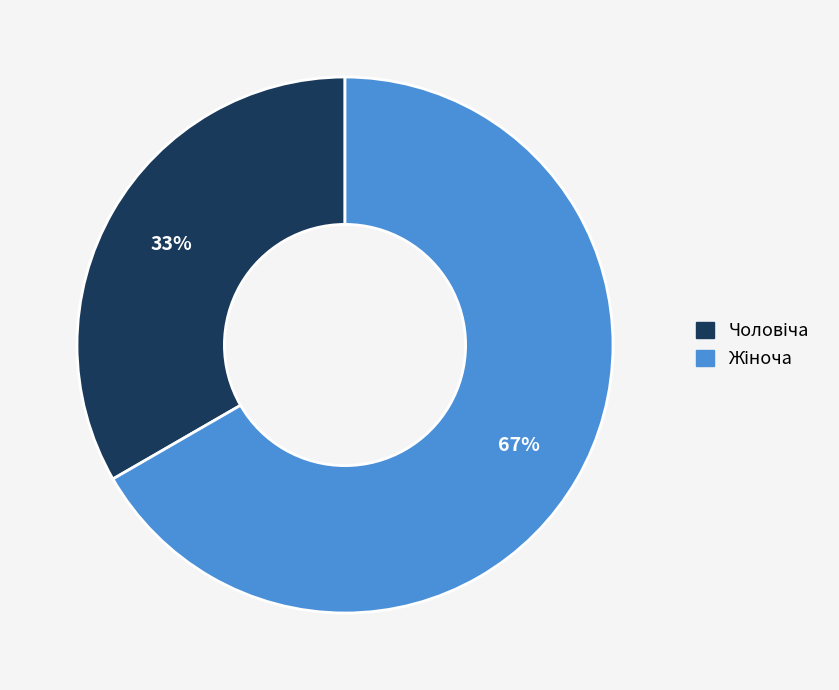

Is there a majority slice in this chart?

Yes